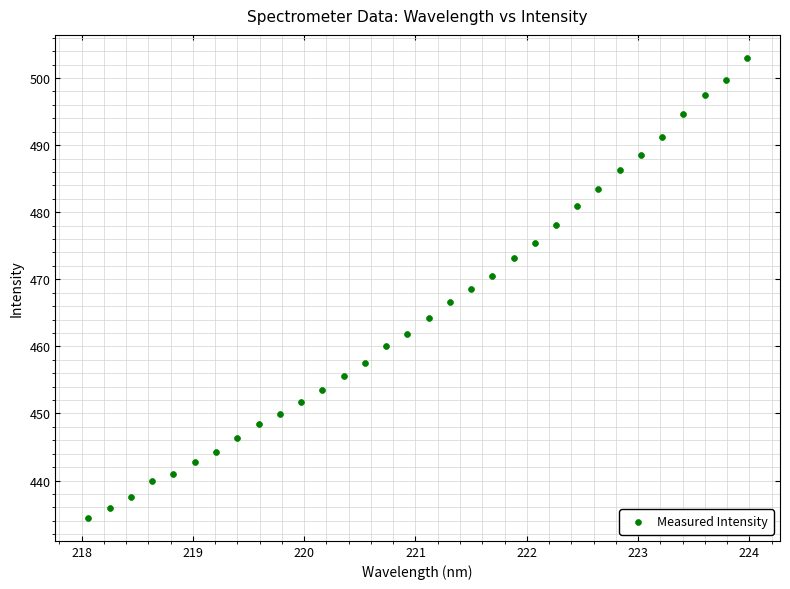

What is the range of Y values (max minus min)?

68.6